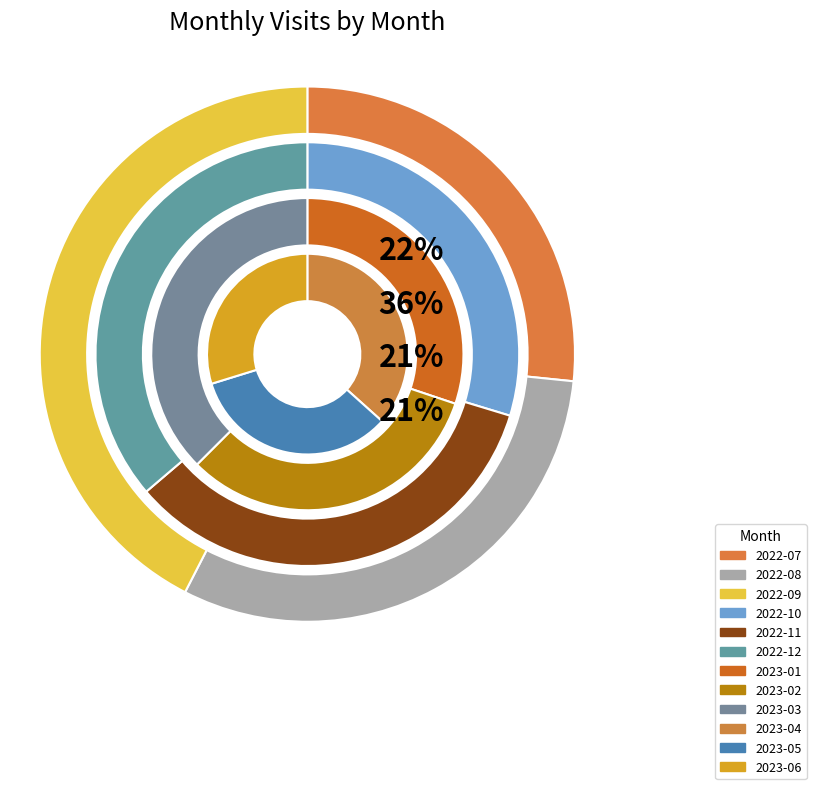

Does 2022-10 represent more than half of the total?

No